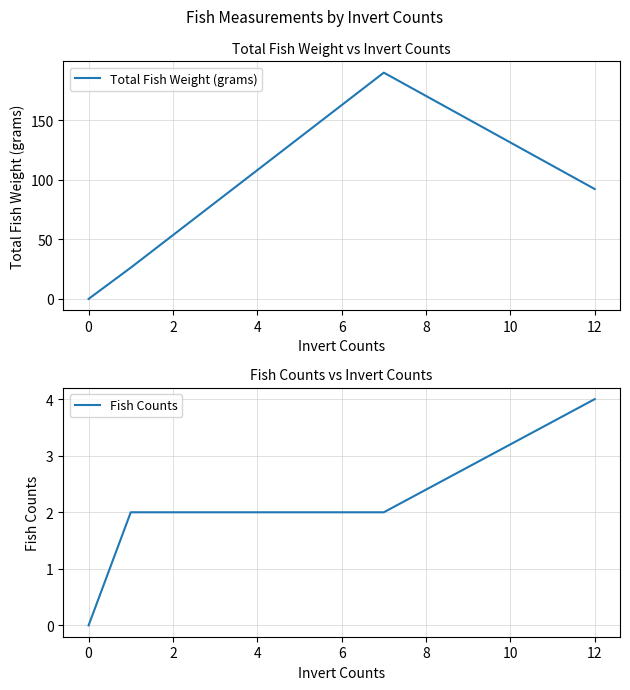

True or false: Fish Counts and Total Fish Weight (grams) intersect in this chart.

False